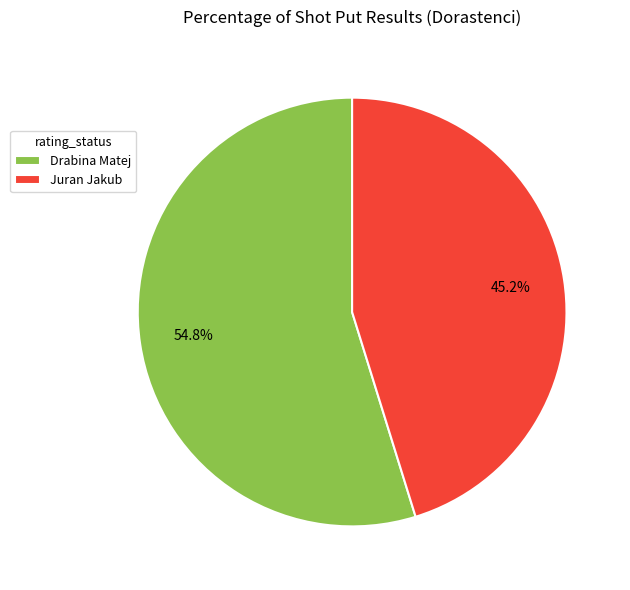

To the nearest percent, what percentage of the pie is Drabina Matej?

55%